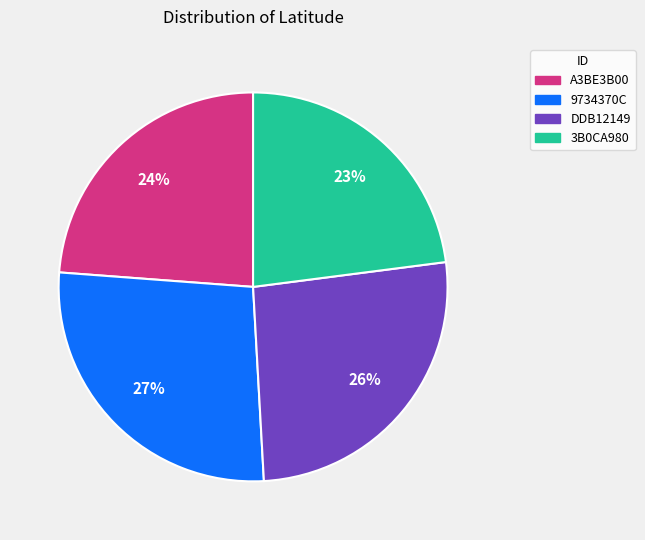

To the nearest percent, what is the combined percentage of DDB12149 and 9734370C?

53%